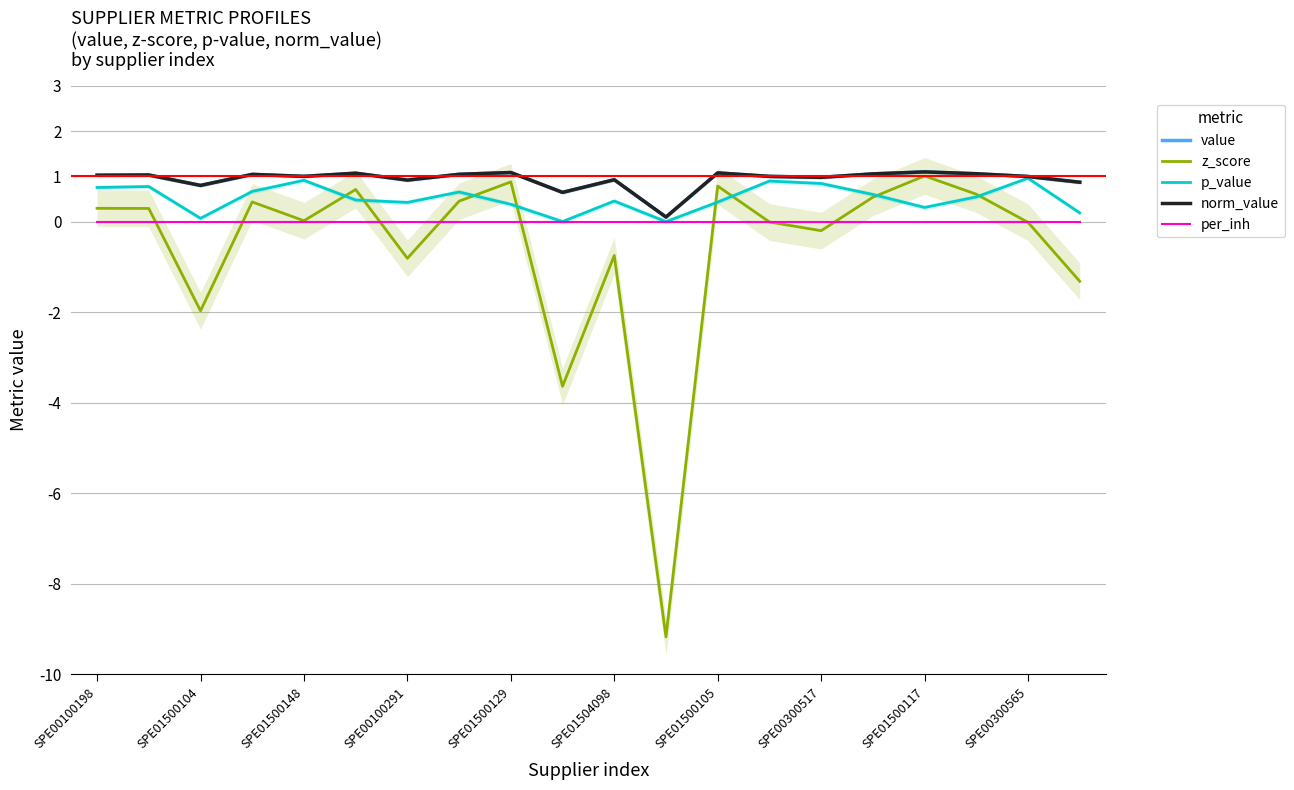

At which category is the sum across all series the highest?

SPE01500117